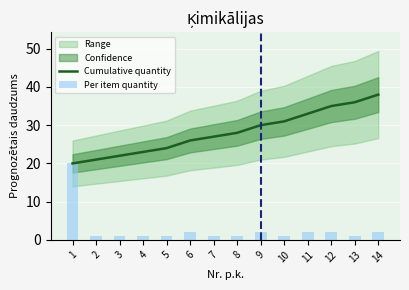

What is the value of the Per item quantity bar at the 14th from the left?

2